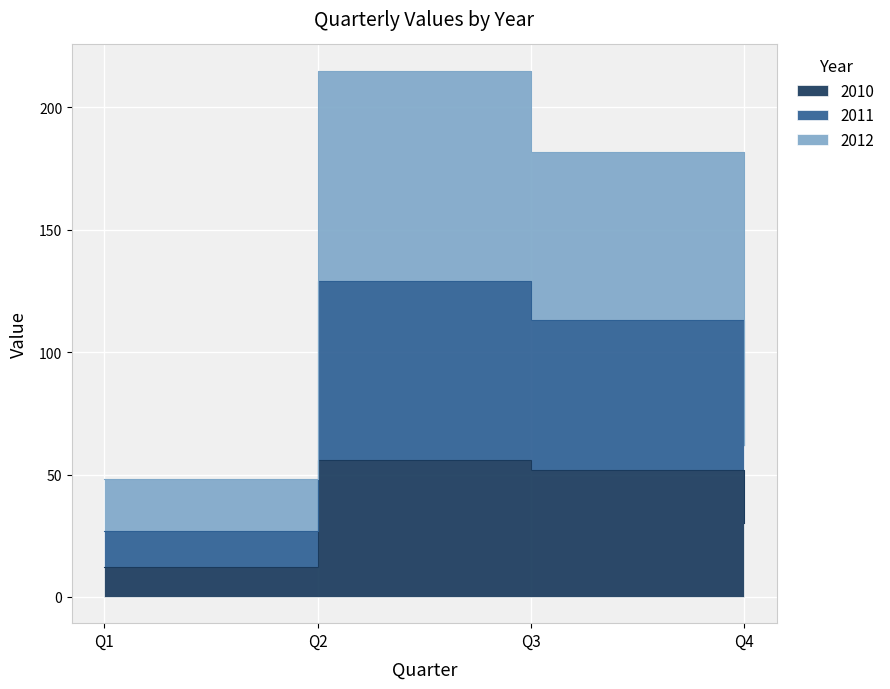

The value of 2010 at Q1 is 12. True or false?

True